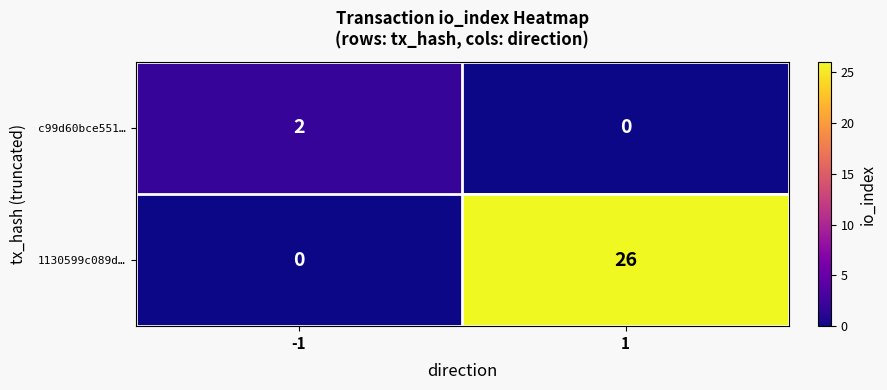

Rank the categories by 1130599c089d… value from highest to lowest.

1, -1